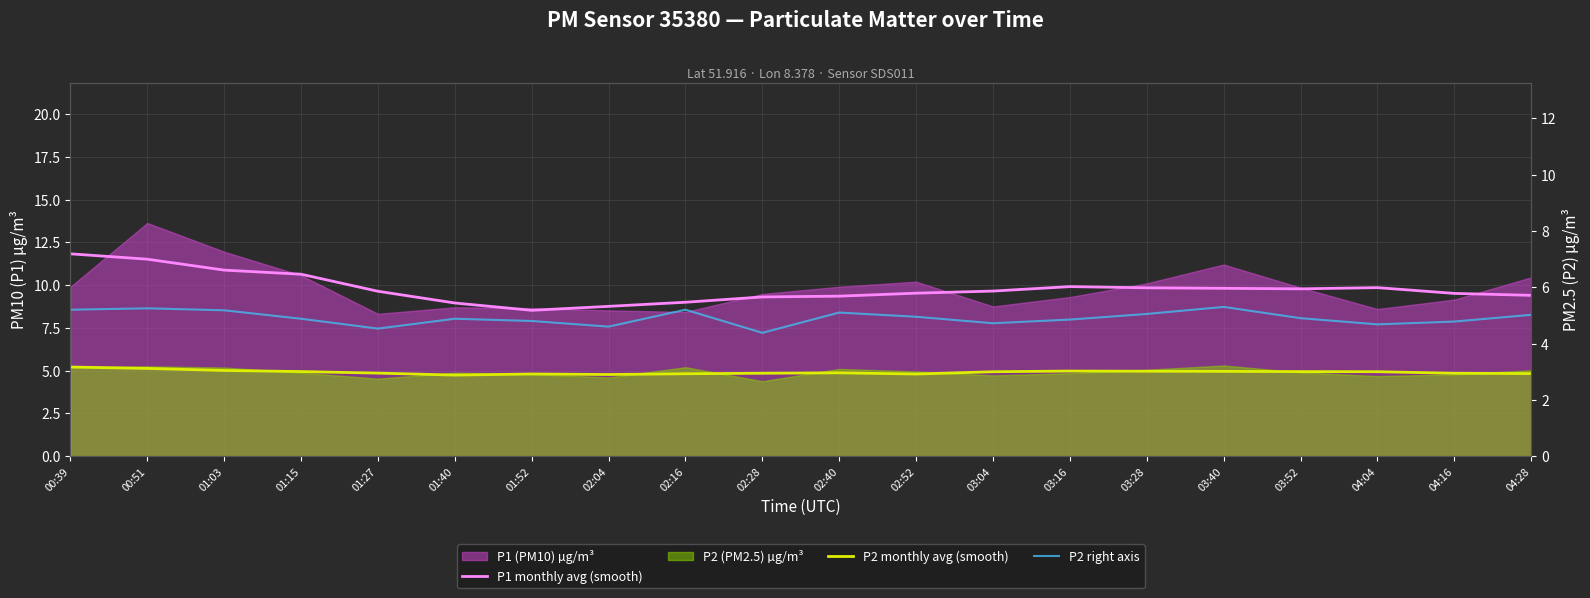

At which label does P1 monthly avg (smooth) reach its peak?

00:39